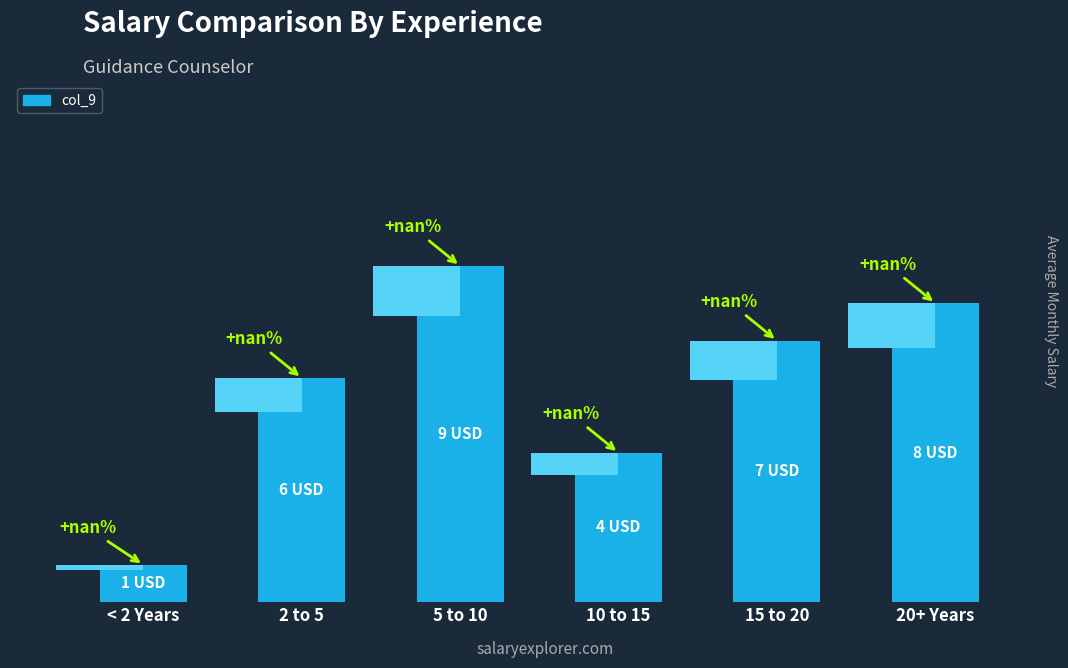

Between 5 to 10 and 2 to 5, which is larger?

5 to 10